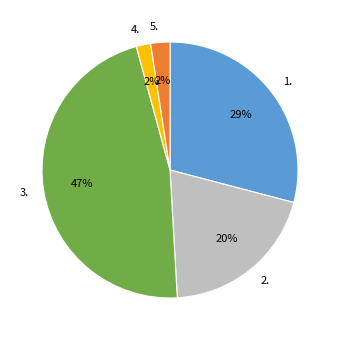

Is there any slice that represents more than half of the pie?

No